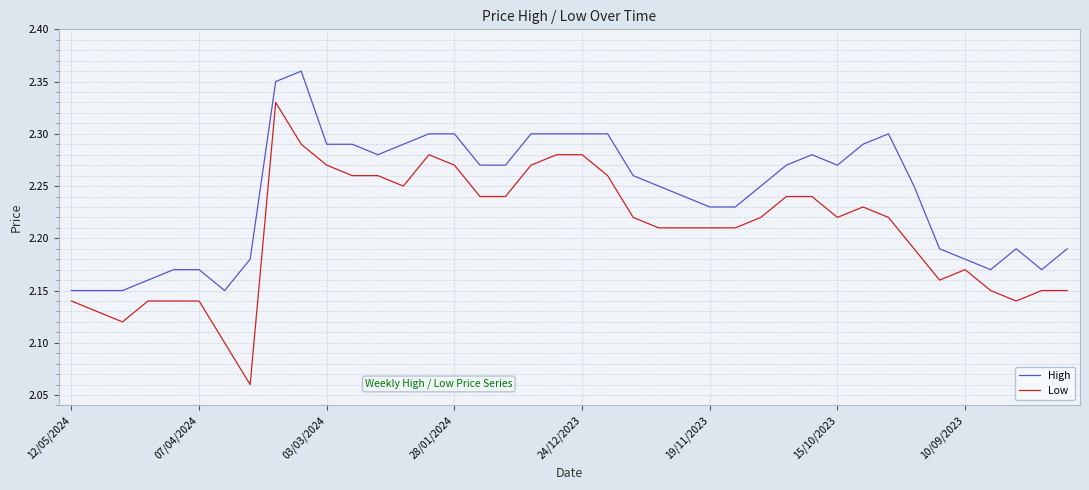

How many lines are shown in the chart?

2